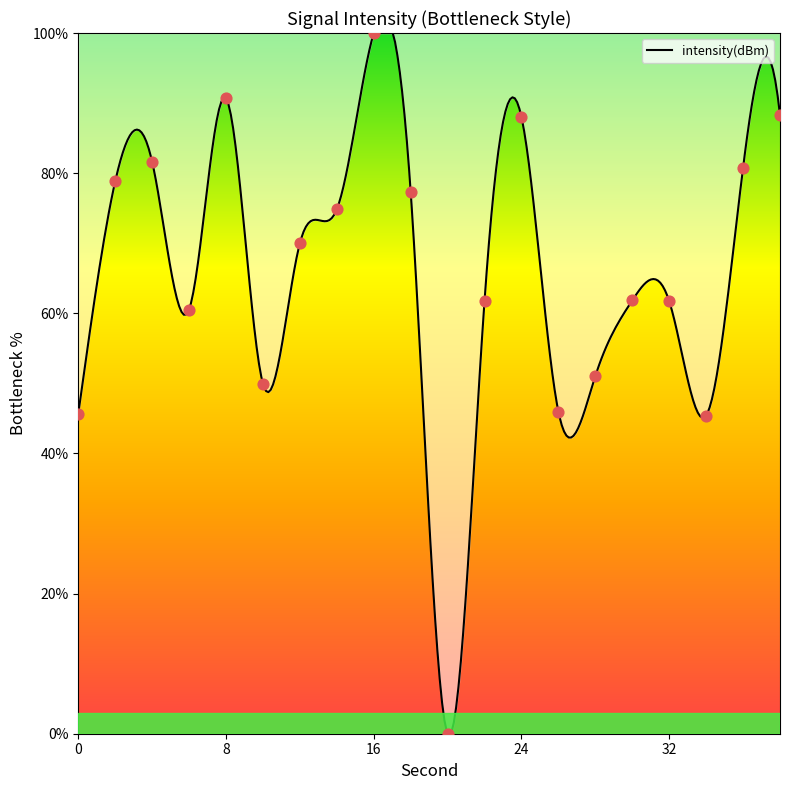

What is the change in value from 6 to 8?

+30.1